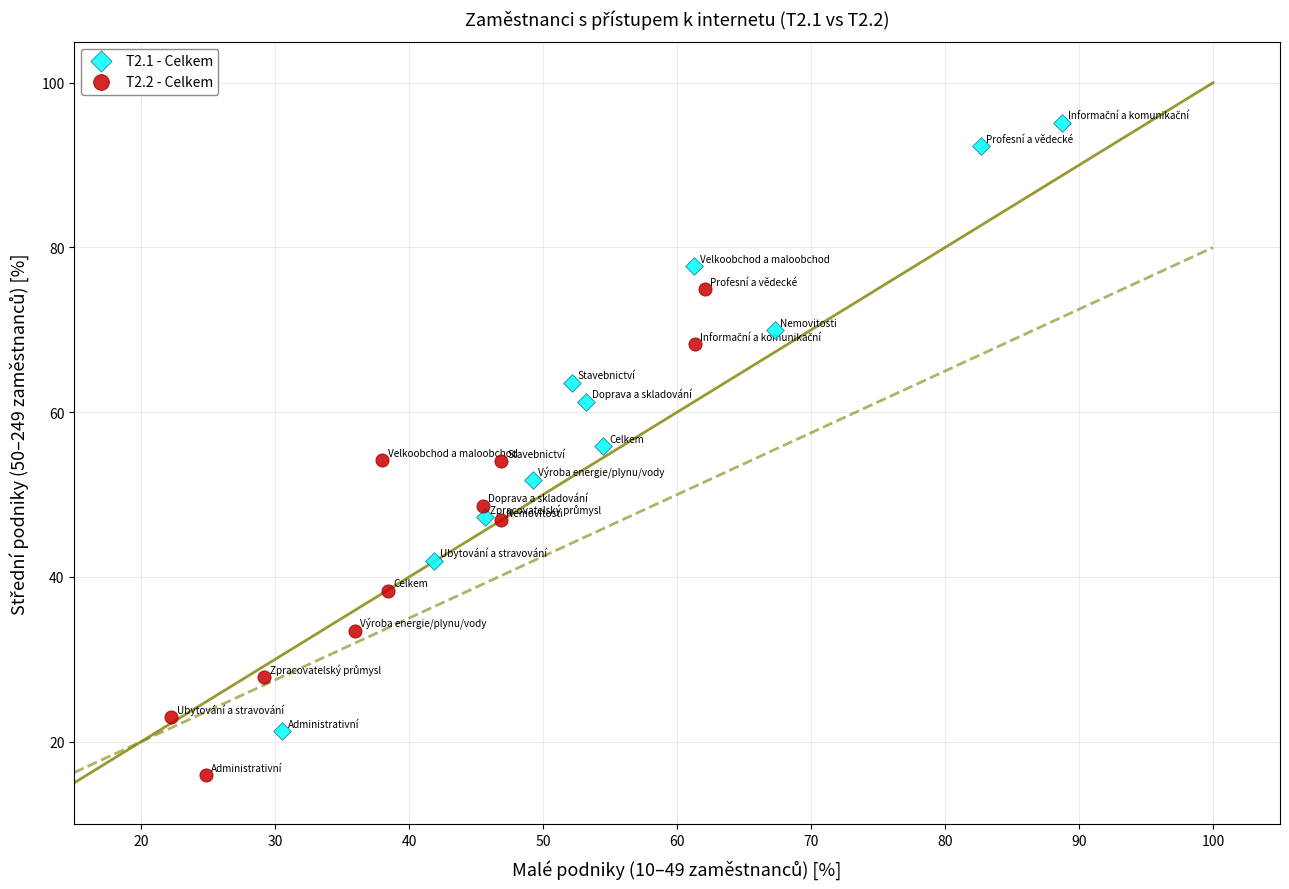

Which series reaches the maximum Y coordinate?

T2.1 - Celkem